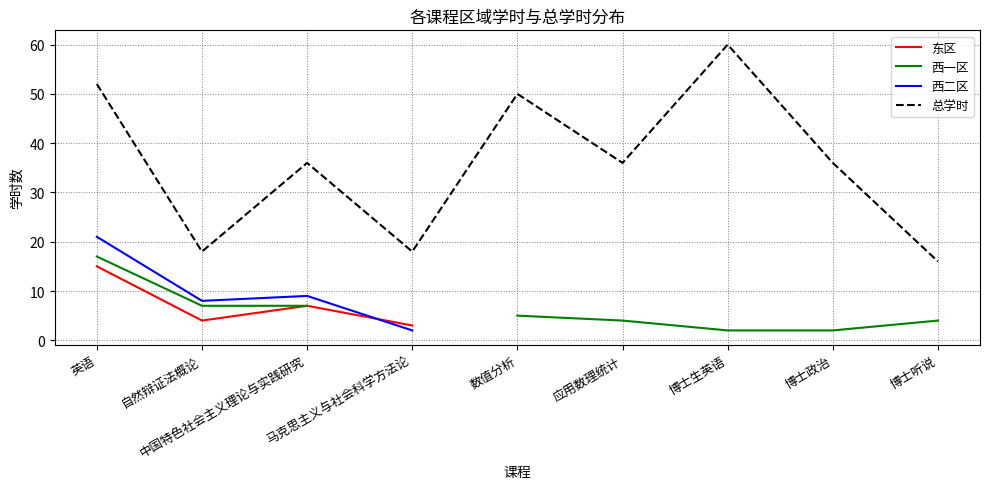

Is it true that 总学时 equals 46.9 at 中国特色社会主义理论与实践研究?

False